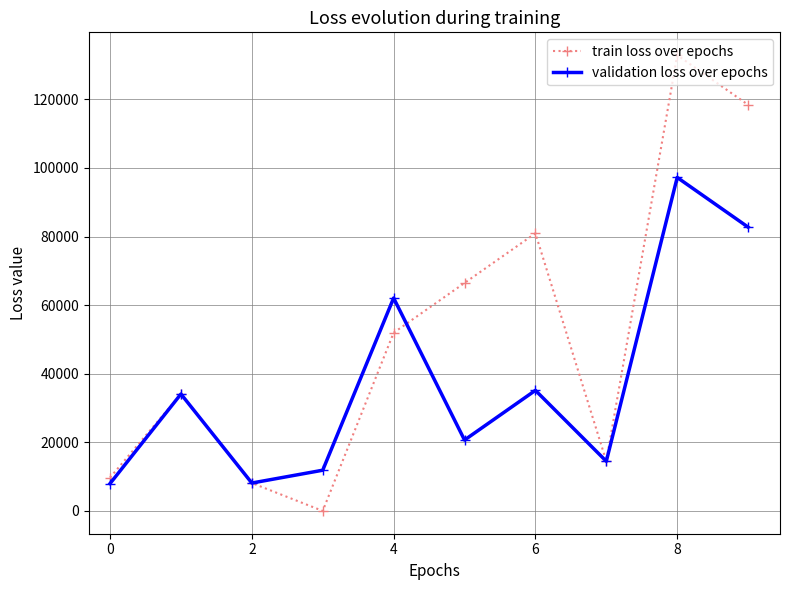

What is the maximum value for train loss over epochs?

132906